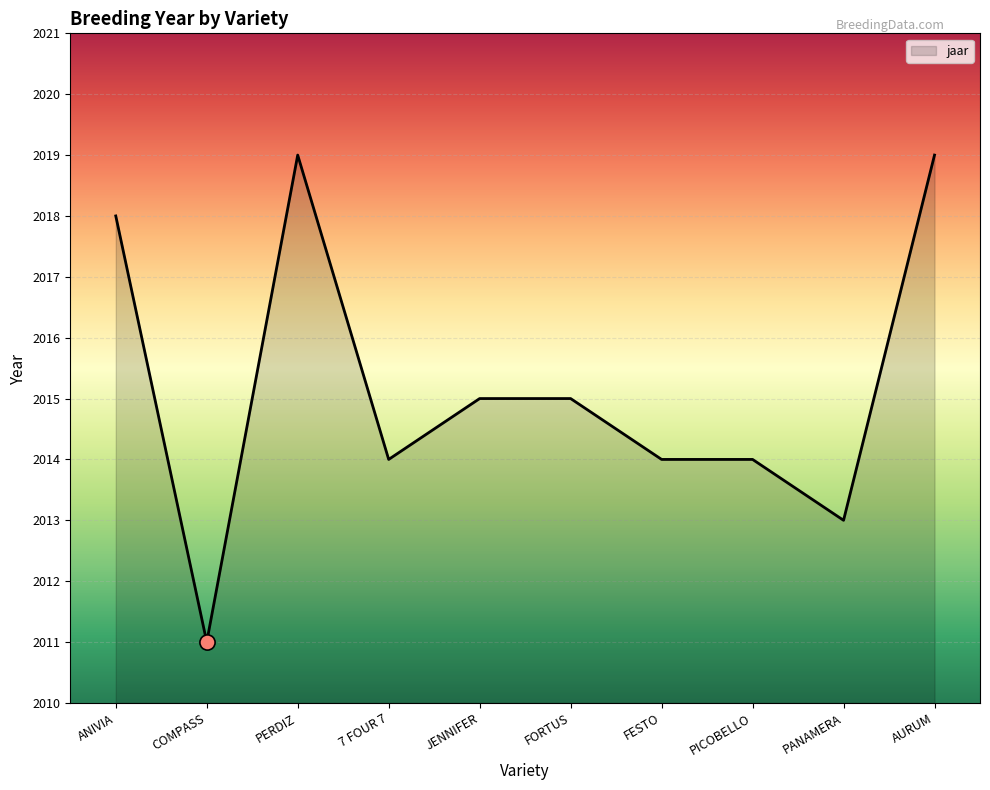

Approximately how many times larger is the value at COMPASS compared to 7 FOUR 7?

1.0